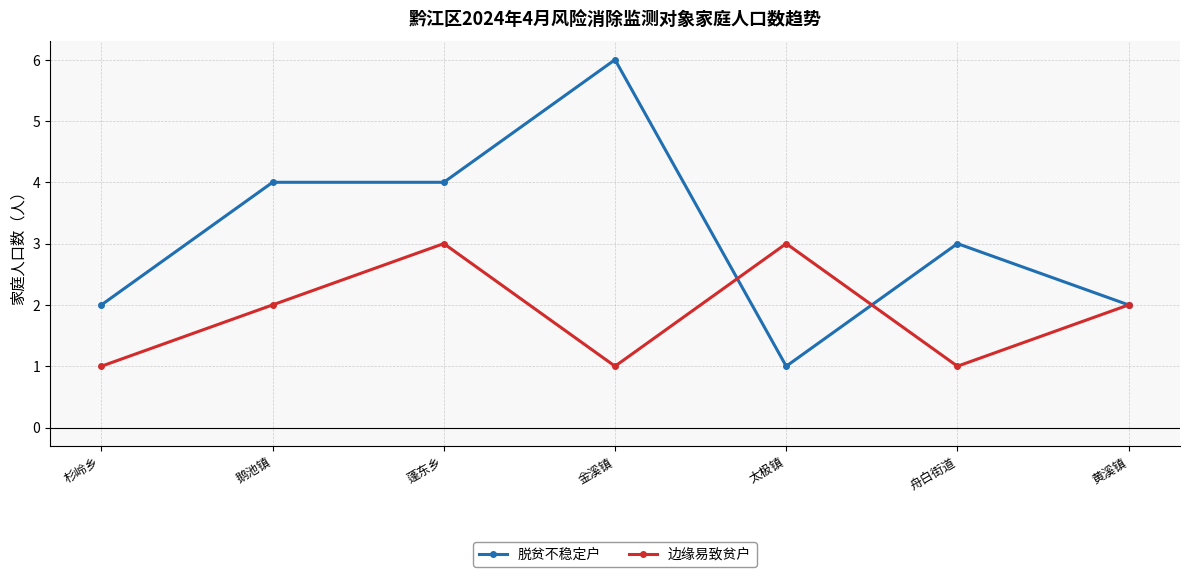

Which category has the highest value across all series?

金溪镇